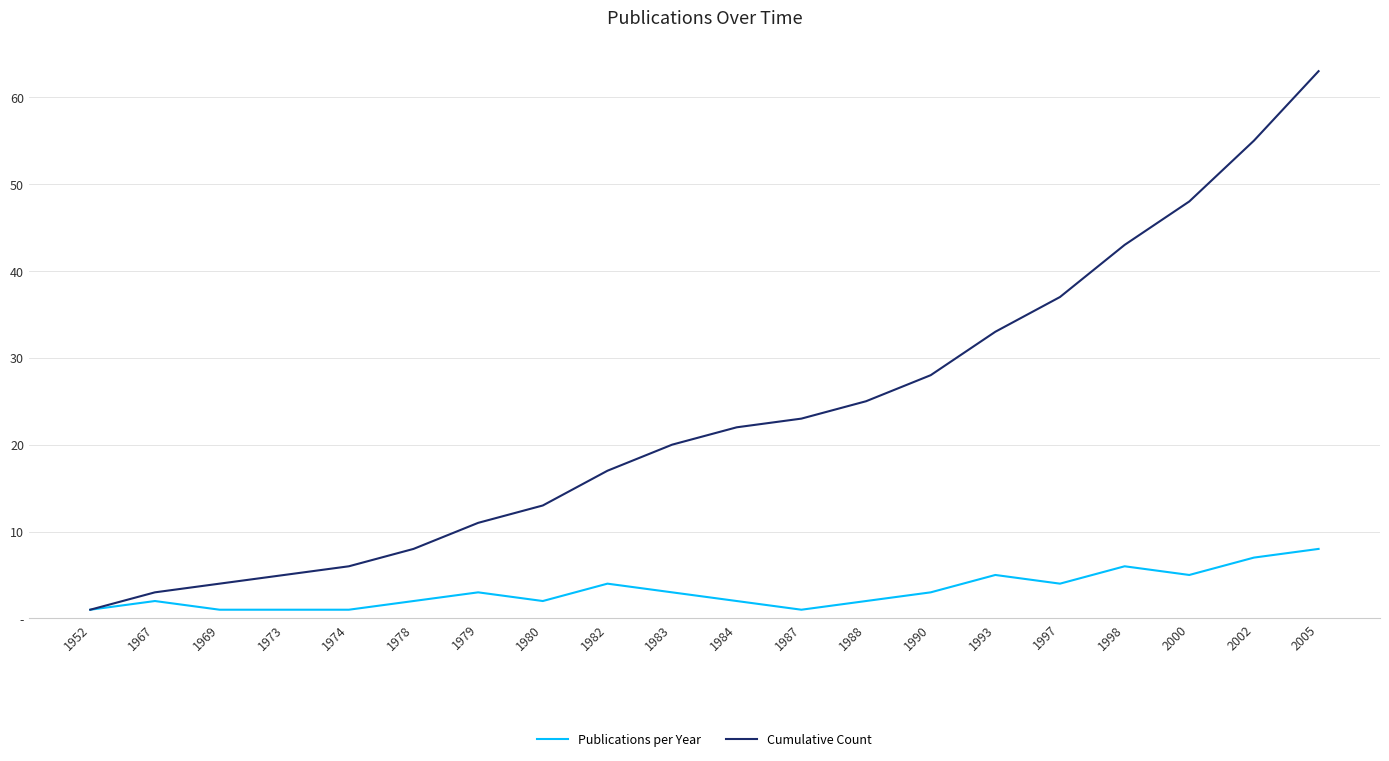

What are all the series names shown in the legend?

Publications per Year, Cumulative Count